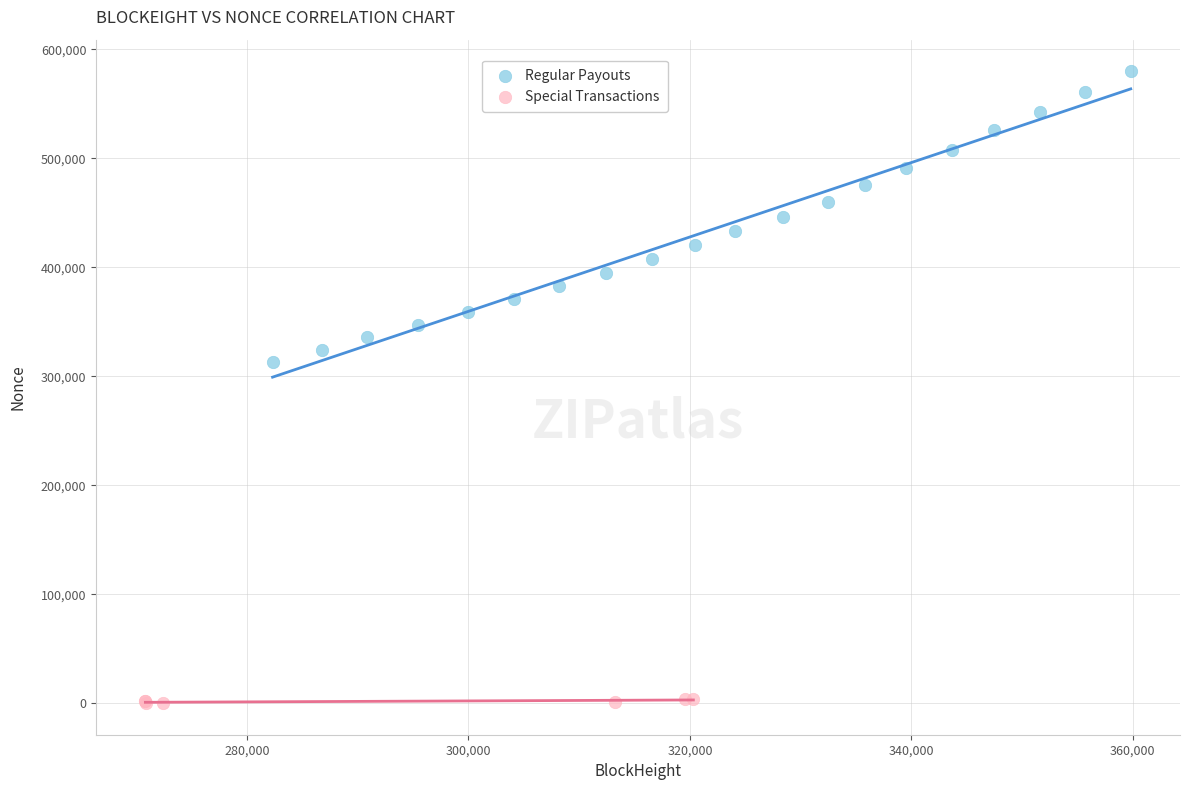

Which series has the widest spread of Y values?

Regular Payouts